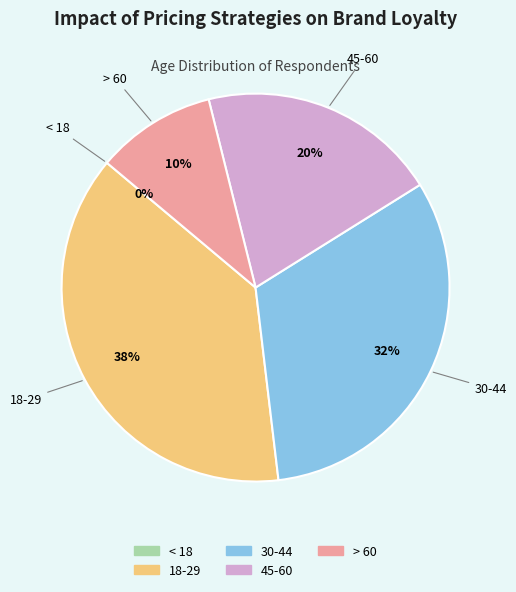

Approximately how many times larger is the value at 45-60 compared to 18-29?

0.5